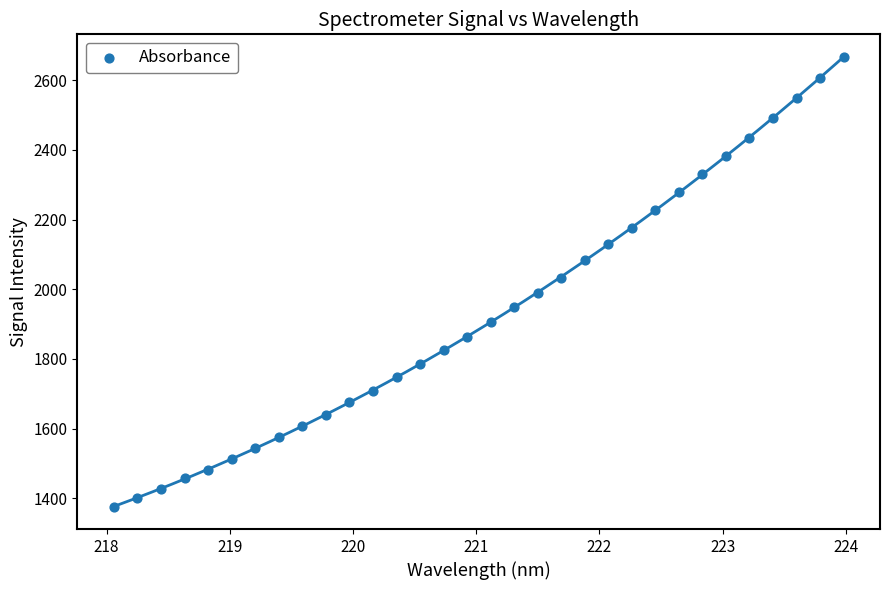

What is the range of X values (max minus min)?

5.9